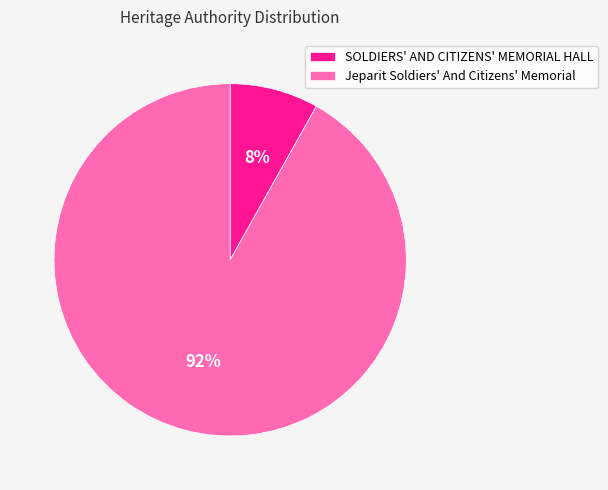

To the nearest percent, what is the combined percentage of SOLDIERS' AND CITIZENS' MEMORIAL HALL and Jeparit Soldiers' And Citizens' Memorial?

100%